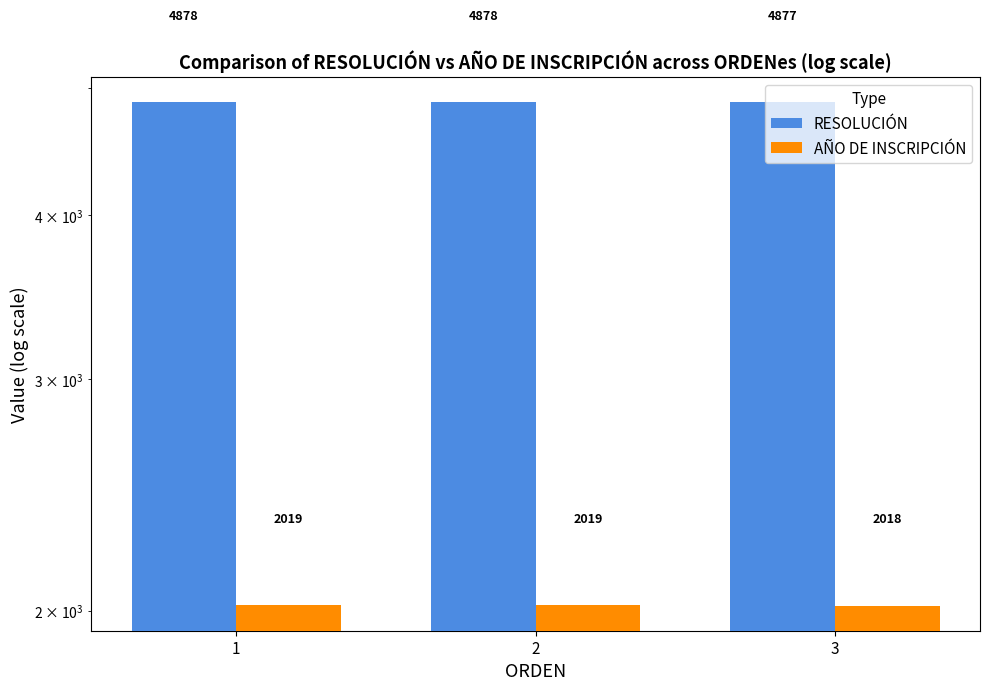

What is the value of the AÑO DE INSCRIPCIÓN bar at the 3rd from the left?

2018